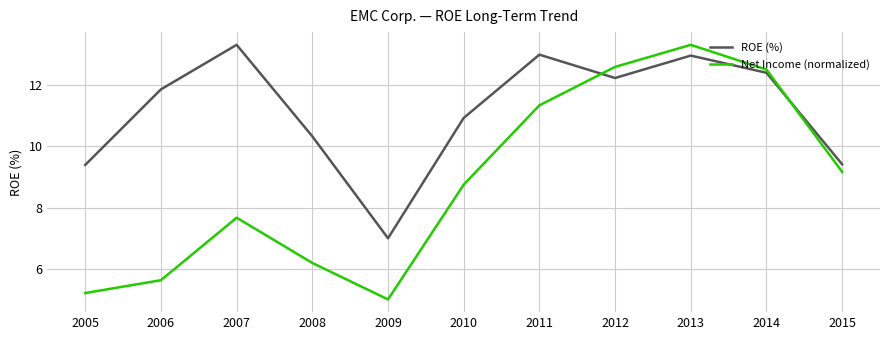

The value of ROE (%) at 2007 is 5.5. True or false?

False